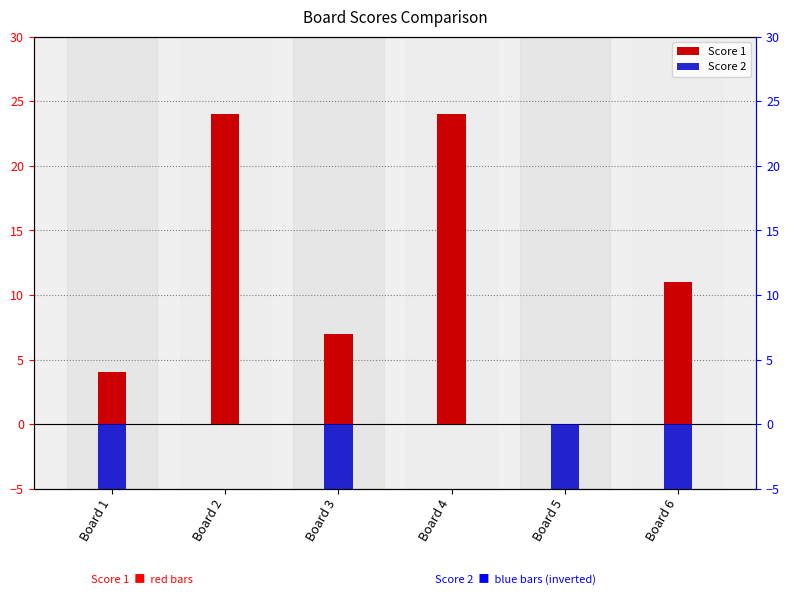

How many groups of bars are there?

6